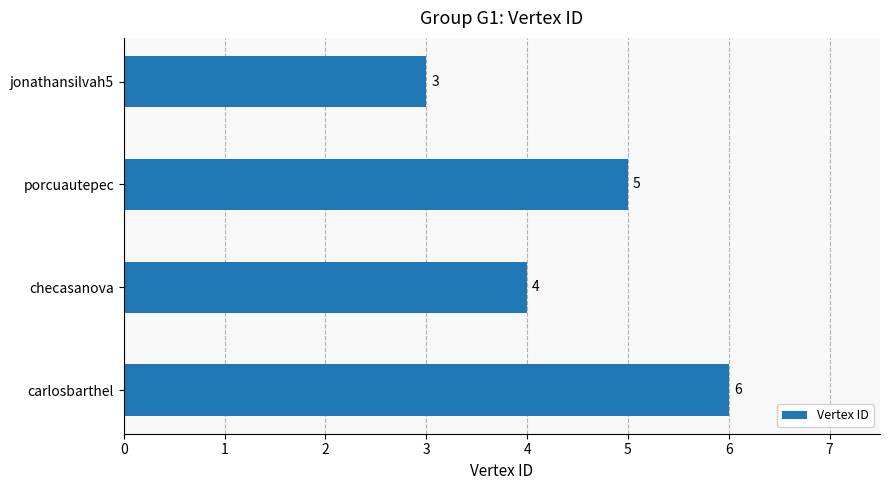

What is the difference between the maximum and minimum values?

3